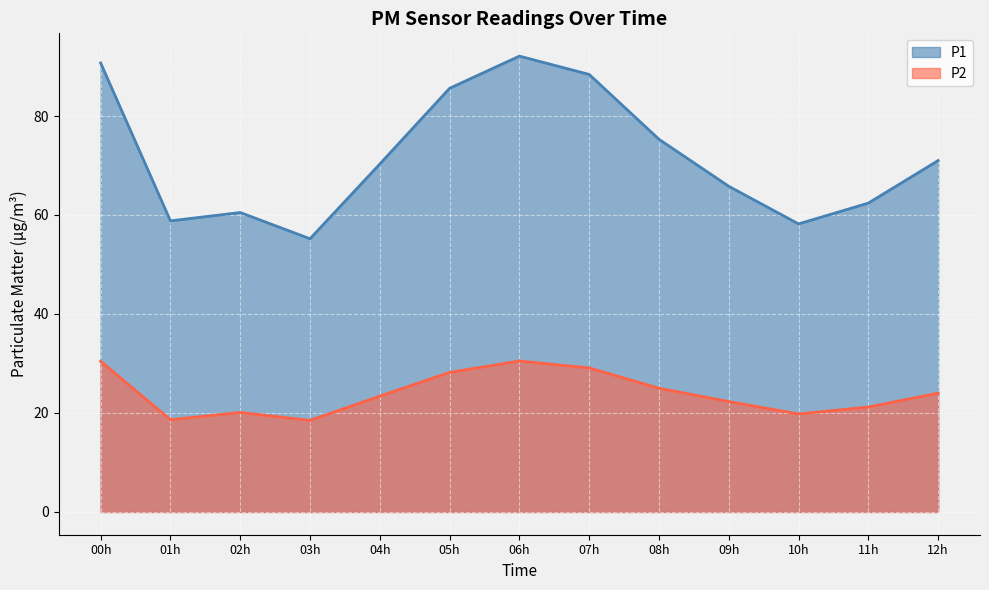

True or false: P2 and 00:00-02:00 intersect in this chart.

False